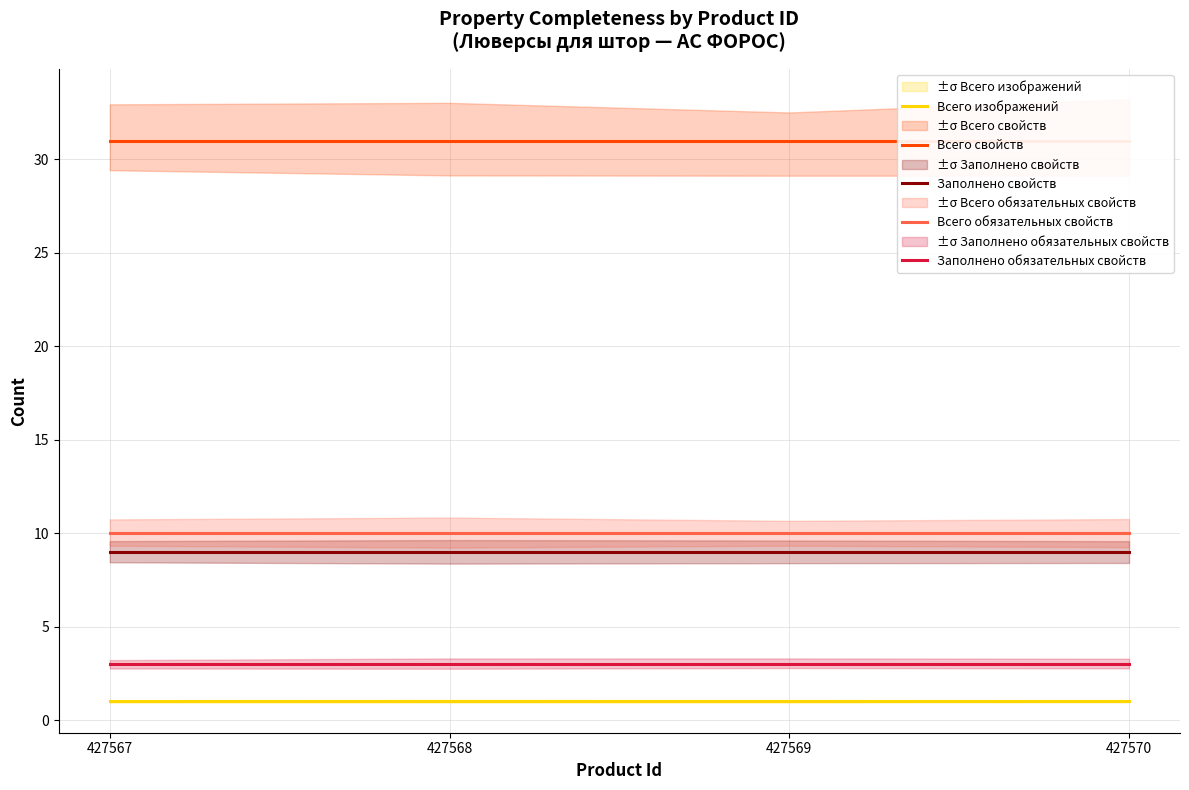

At how many categories does at least one series exceed 21?

4